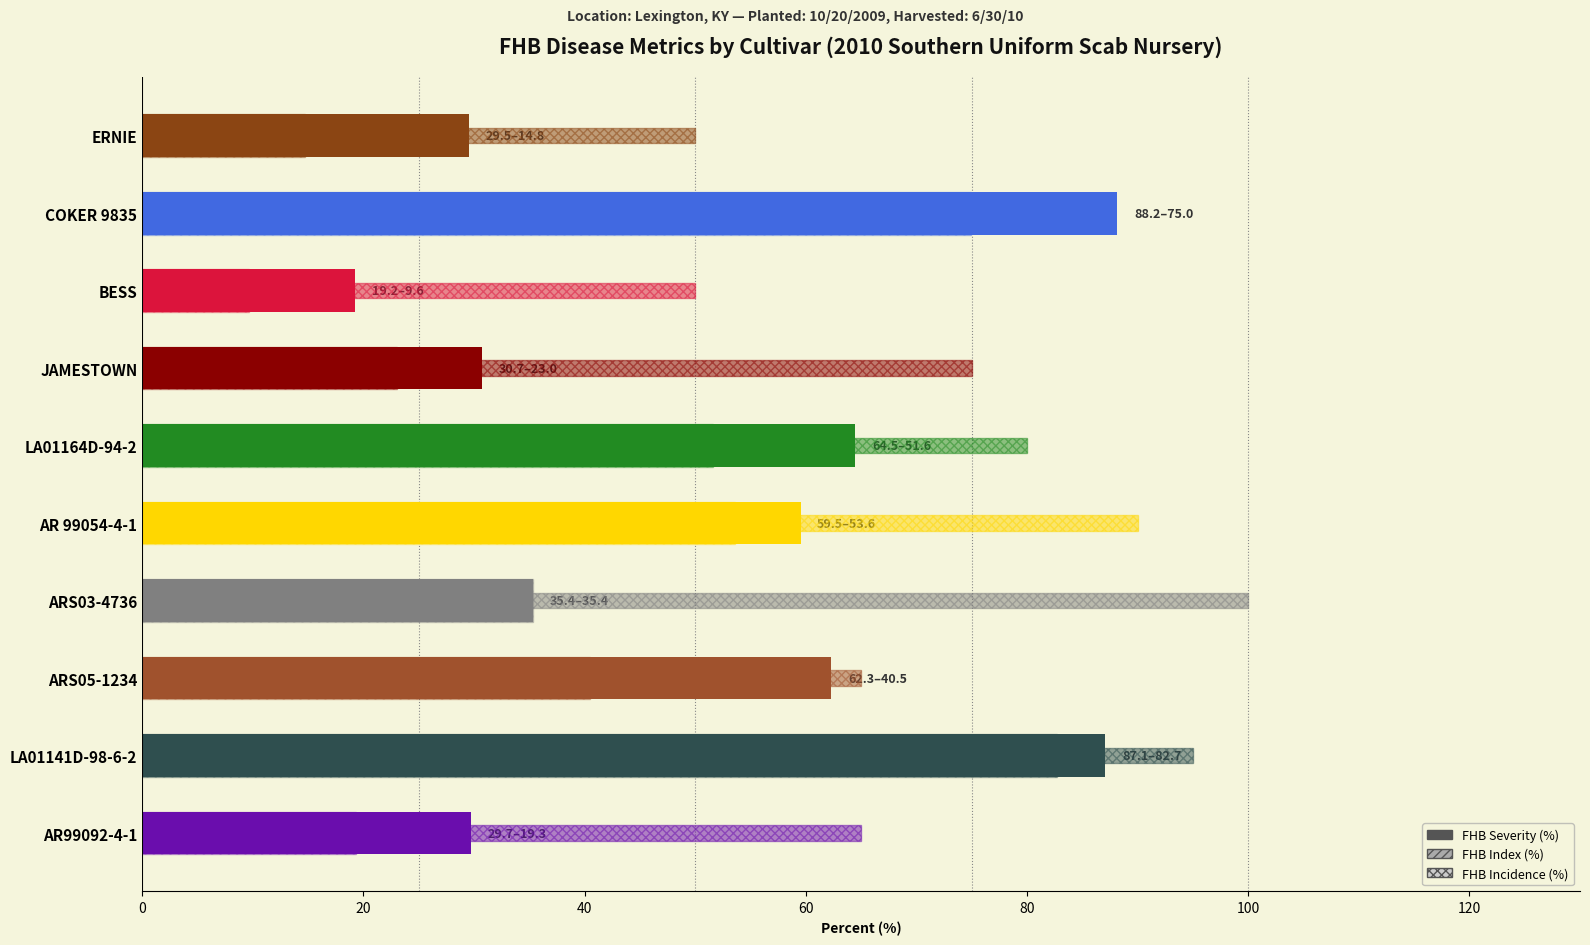

The value at LA01141D-98-6-2 is 144.1. True or false?

False